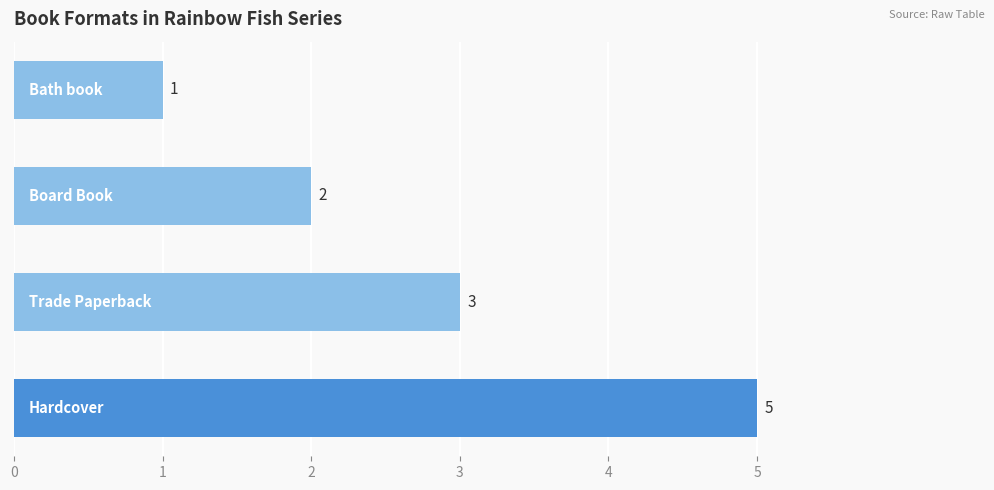

What is the maximum value shown in the chart?

5